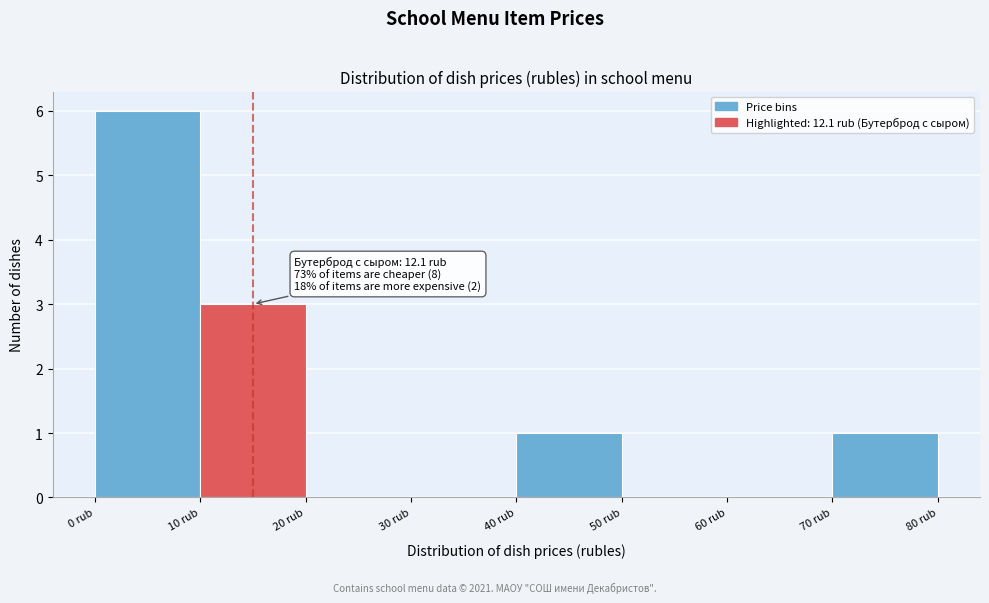

Over which range of the x-axis is the bar tallest?

0 to 10